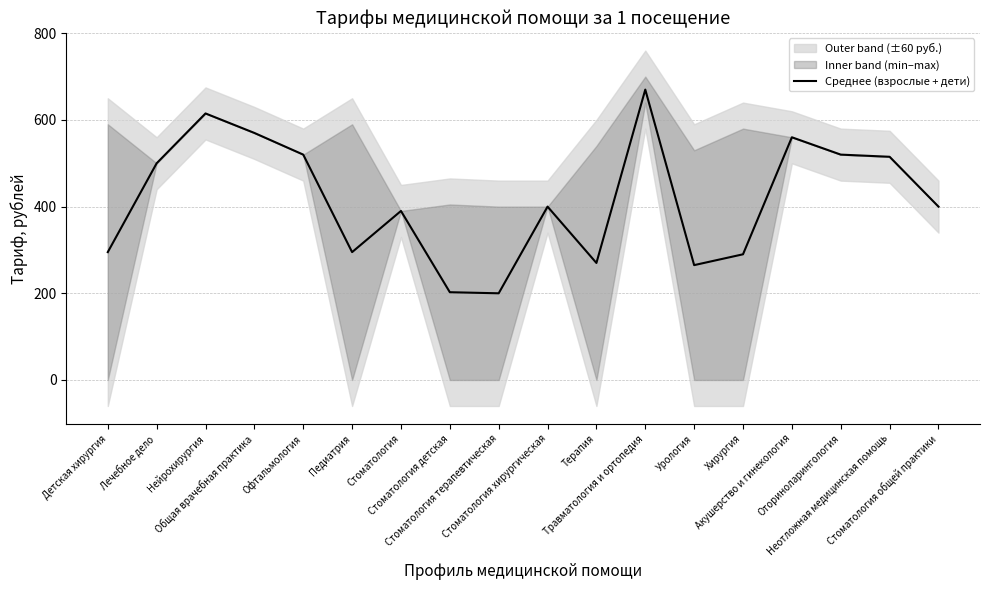

Is it true that the value at Стоматология детская is 86.0?

False